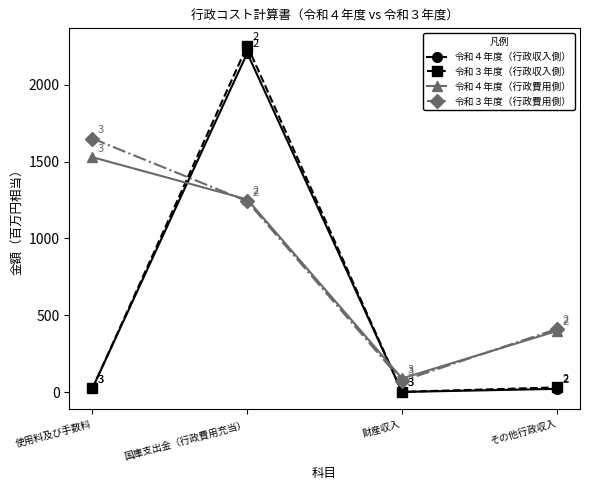

In 令和４年度（行政収入側）, how many points are lower than both neighbors (excluding endpoints)?

1